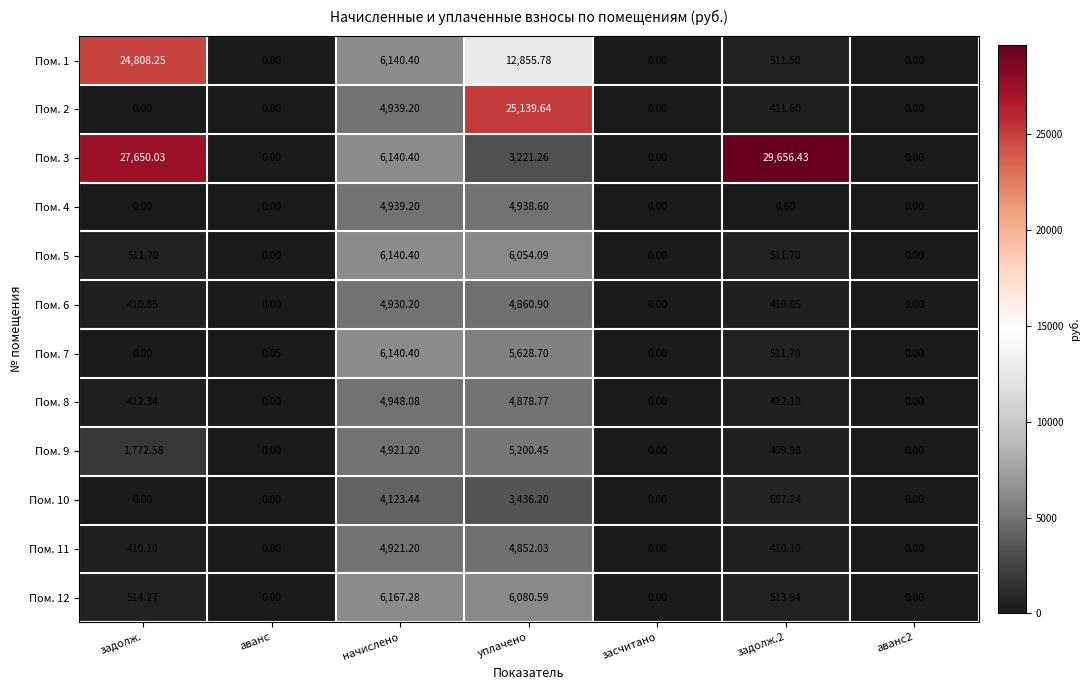

Is the value of Пом. 5 at аванс2 greater than the value of Пом. 11 at задолж.?

No